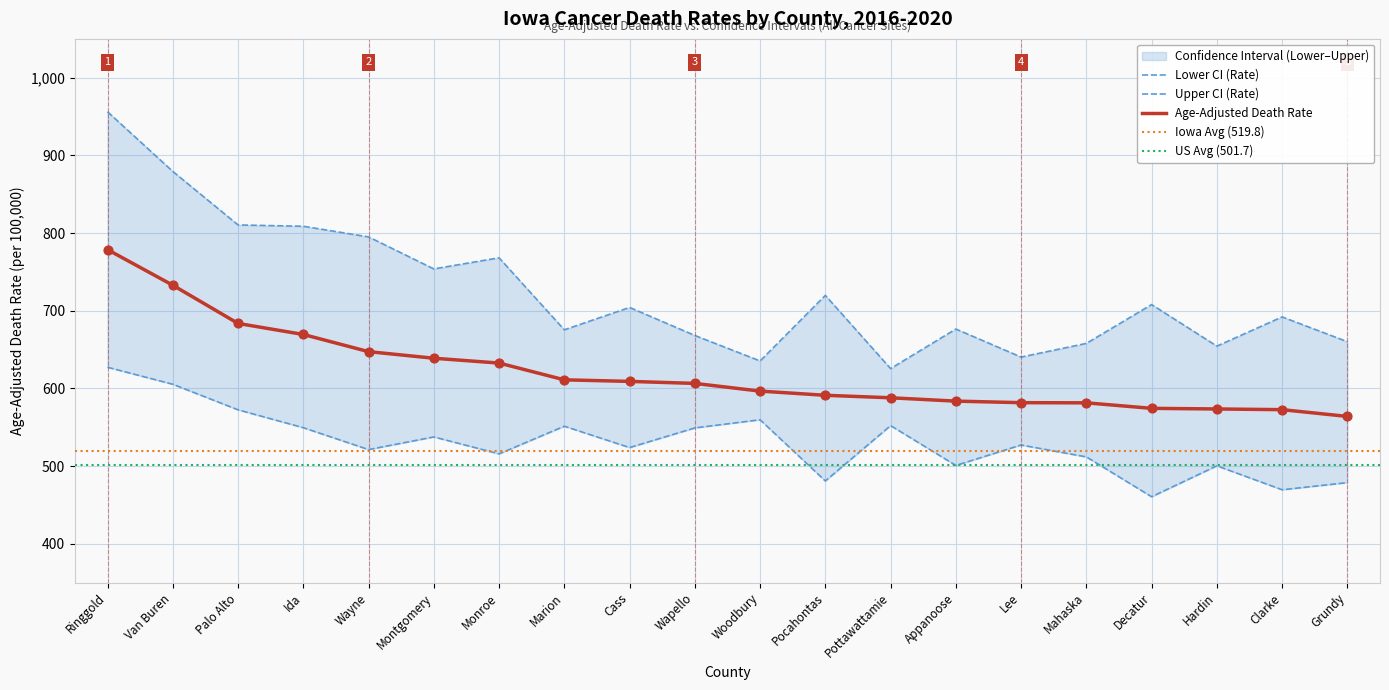

Which series contains the lowest Y value?

Lower CI (Rate)